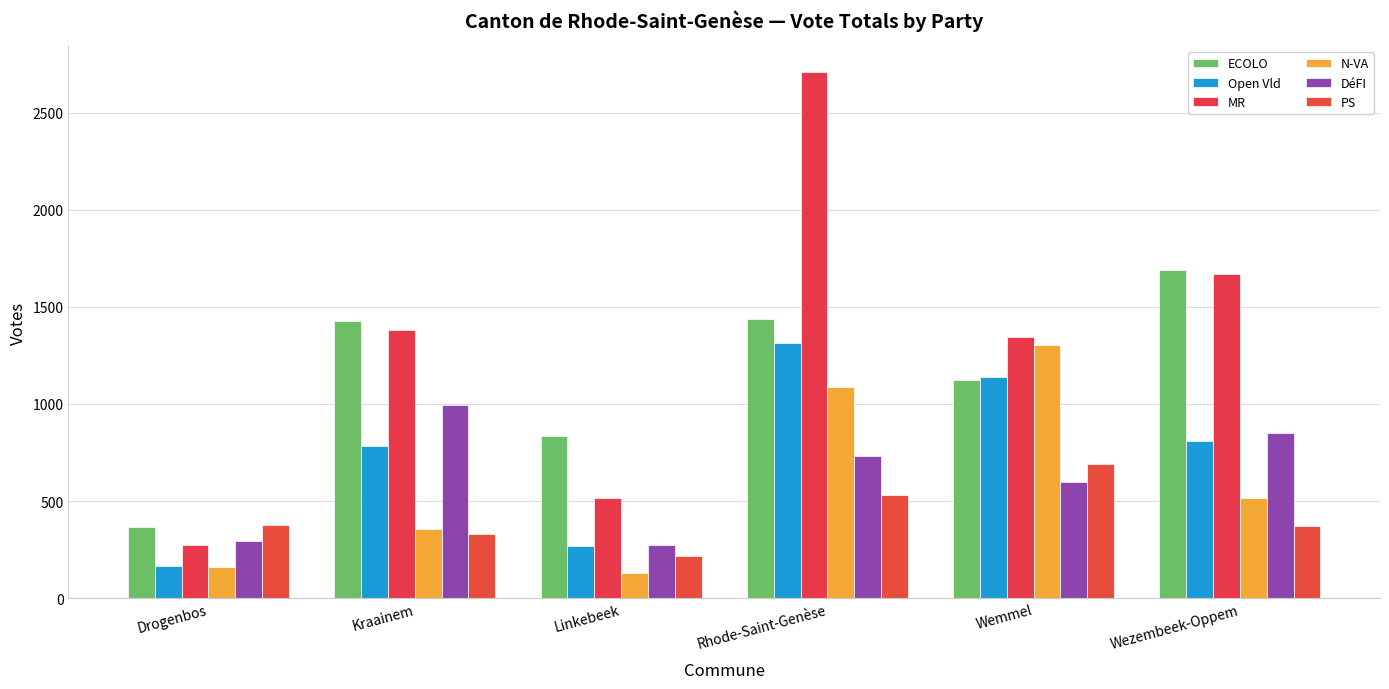

What is the minimum value shown in the chart?

130